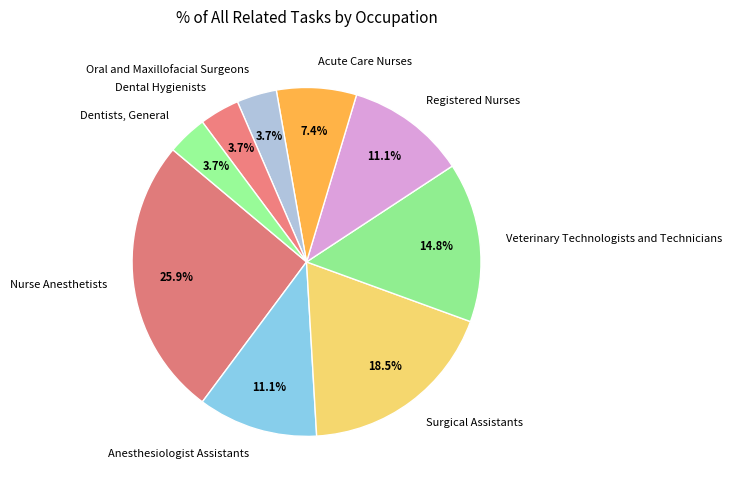

Which category has the biggest portion of the pie?

Nurse Anesthetists